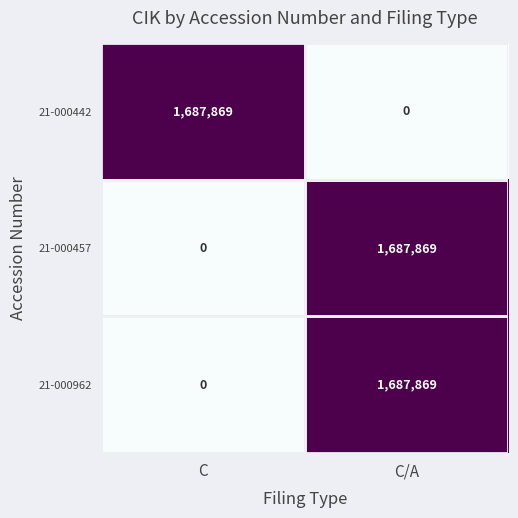

What is the spread (max minus min) of values at C?

1687869